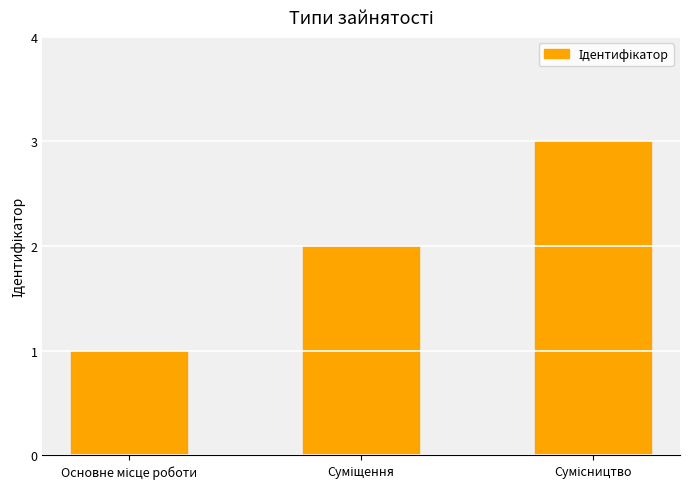

What is the greatest value displayed?

3